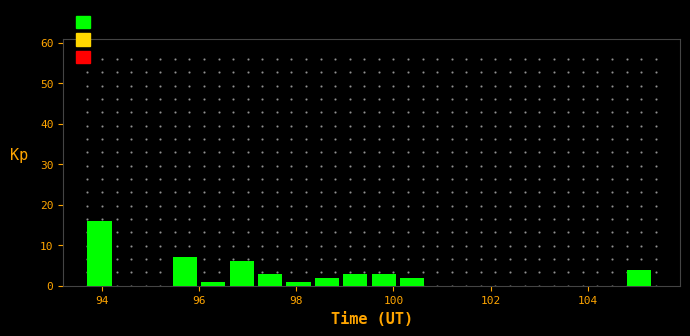

Read against the x-axis, roughly where is the centre of the tallest bar?

94.0